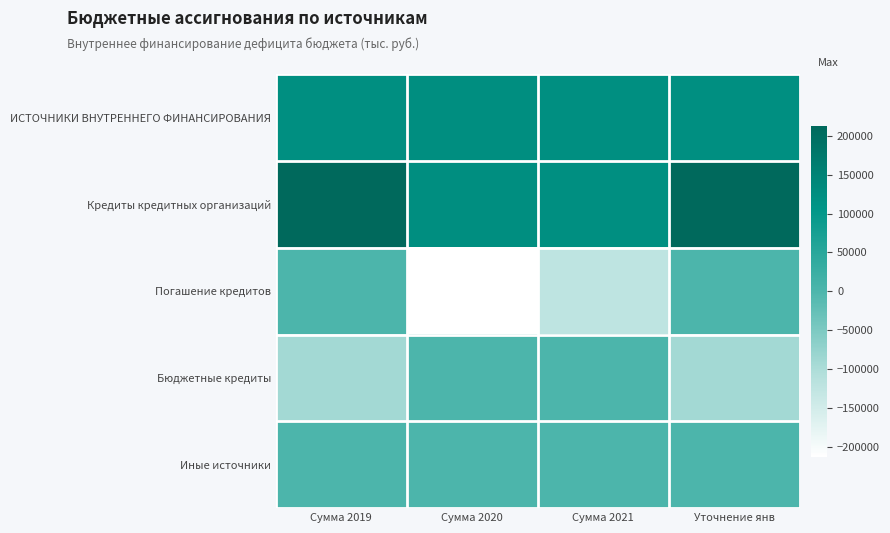

Which series has the largest total across all categories?

Кредиты кредитных организаций